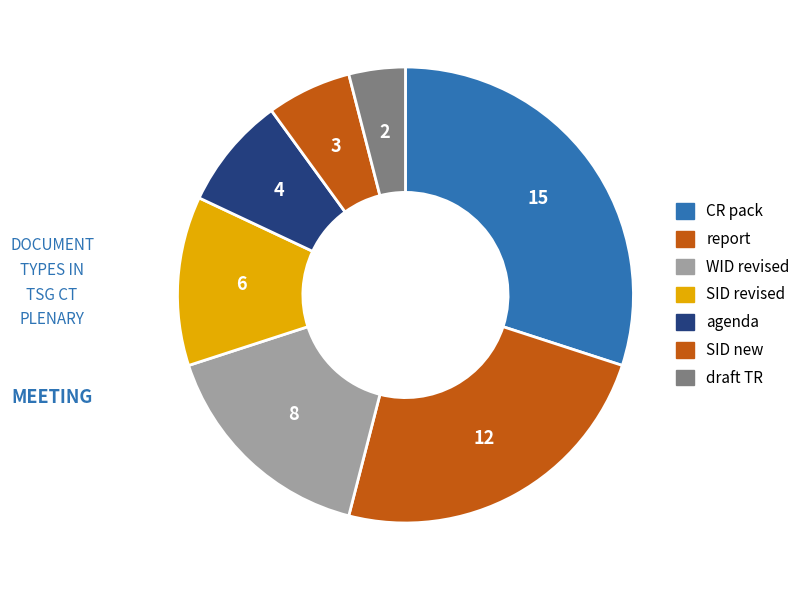

How many slices are in this pie chart?

7